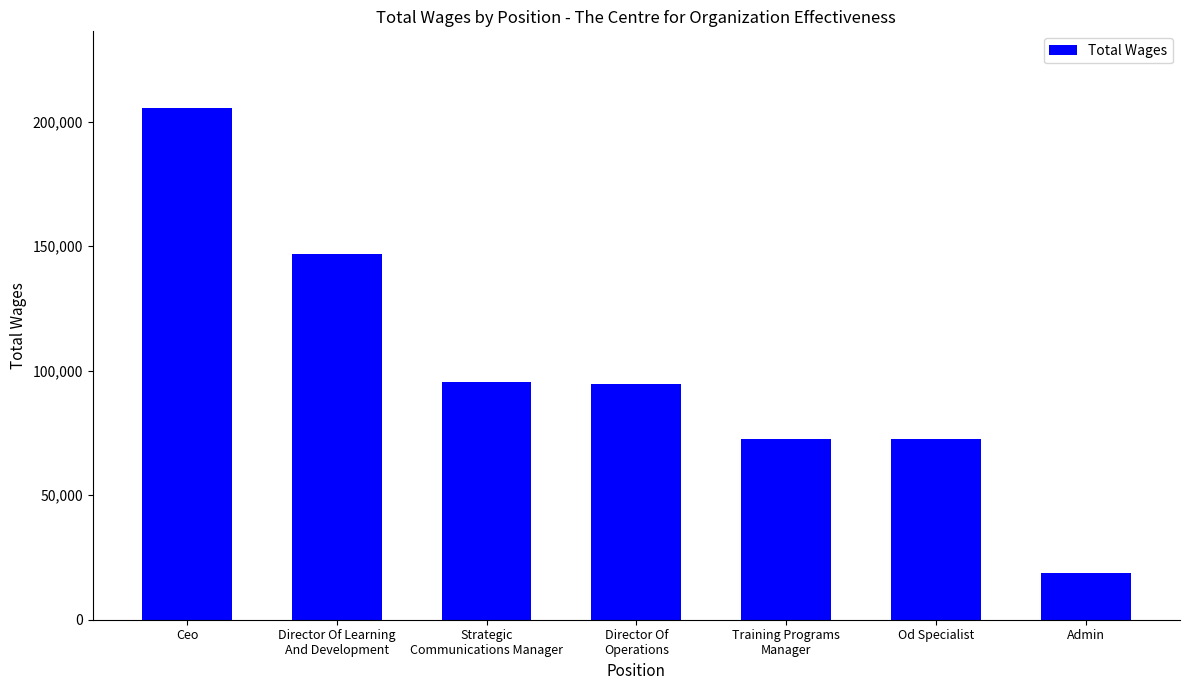

At which label does the data first exceed 94774?

Ceo